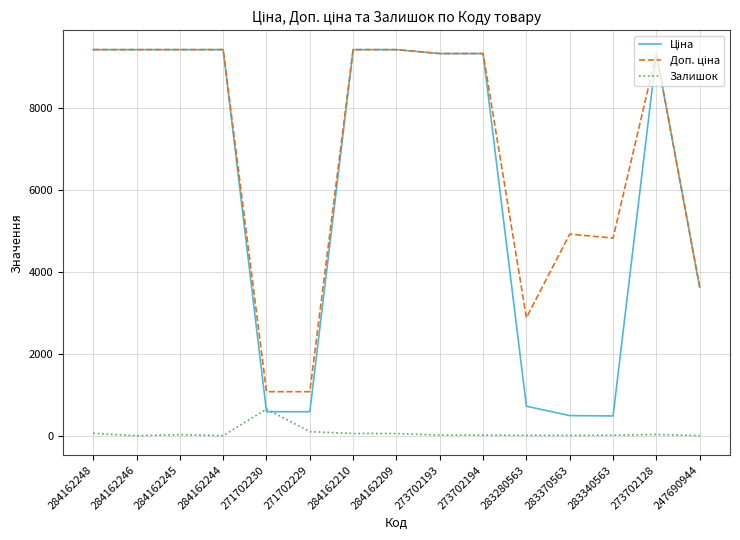

The value of Залишок at 284162246 is 0.0. True or false?

True